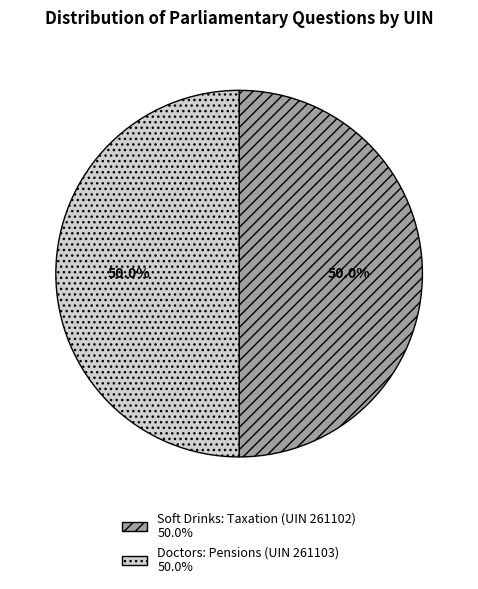

Count the number of slices in the pie.

2